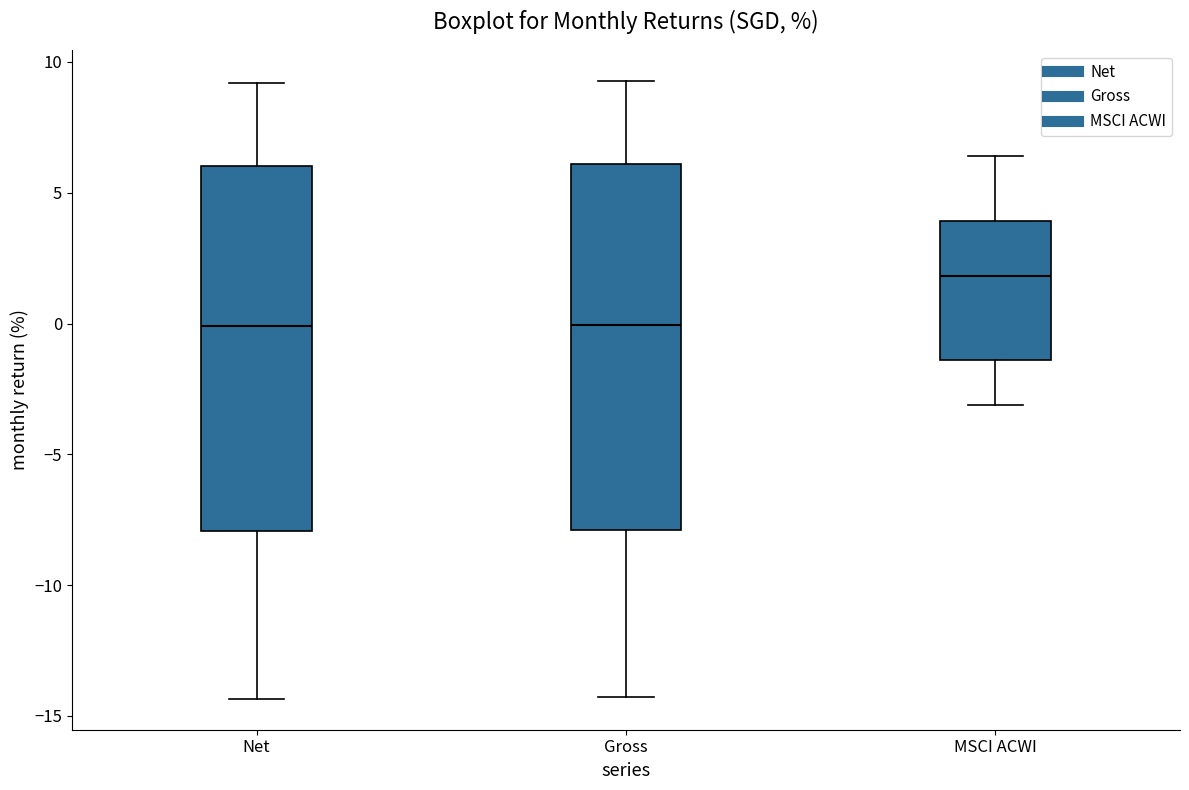

Where is the lower edge of the box for Gross on the y-axis? The values are not printed on the chart, so give them approximately, as read against the axis.

-8.0